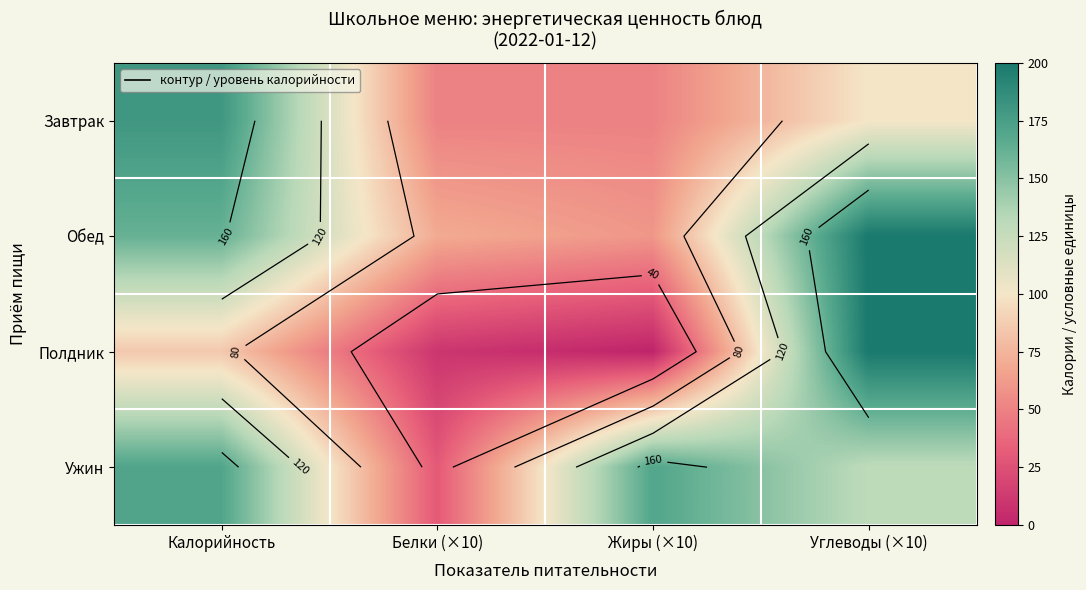

What is the highest value of the Обед series?

200